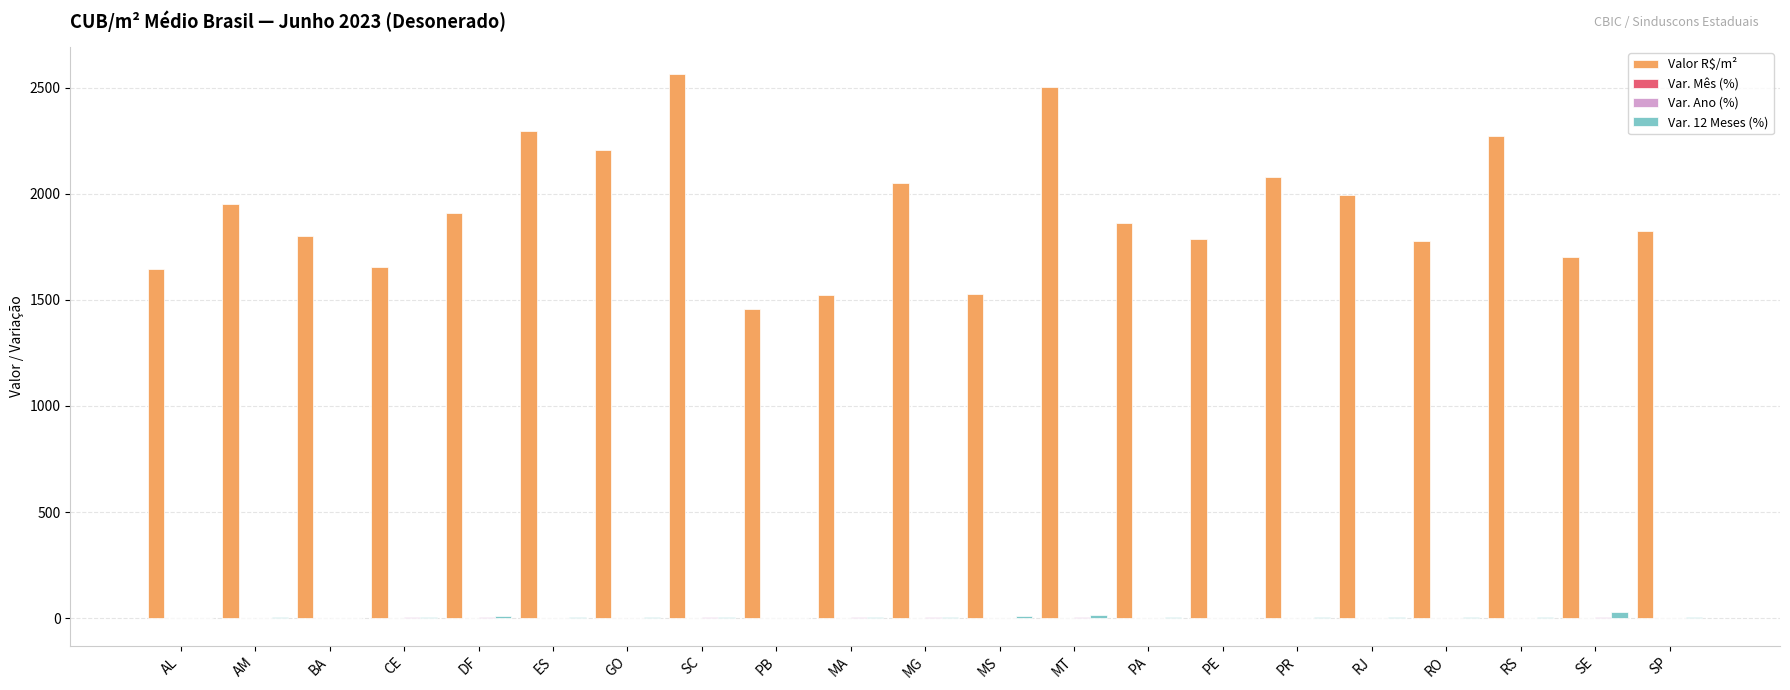

The Valor R$/m² series shows 834.2 at SP. True or false?

False